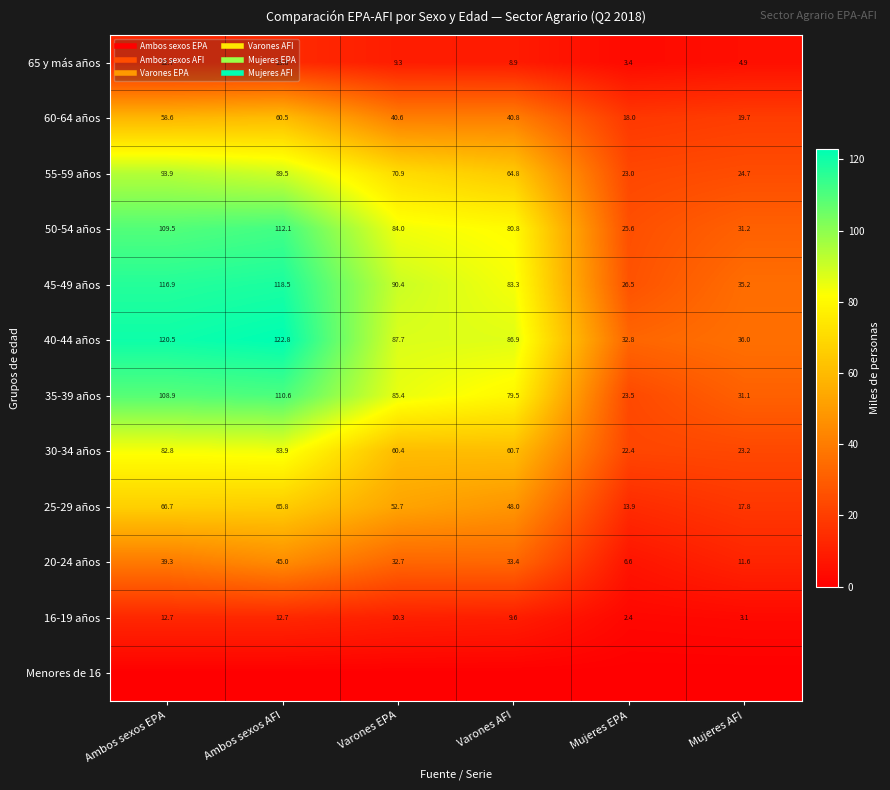

What is the lowest value of the 55-59 años series?

23.0